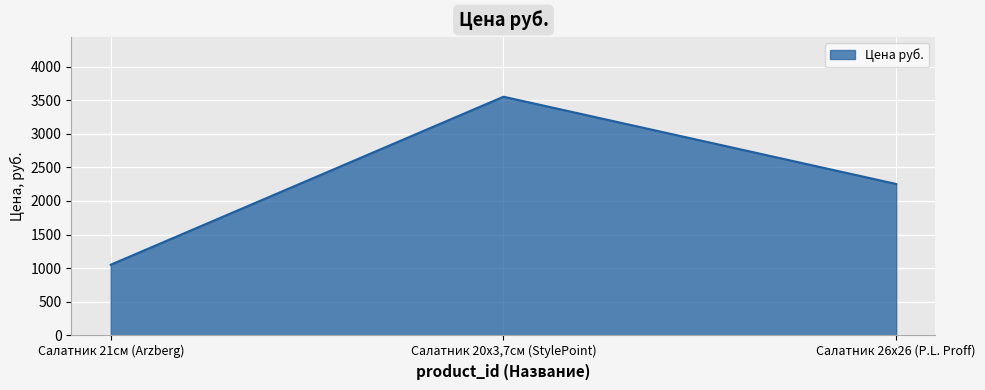

Where is the data nearest to the value 2301?

Салатник 26х26 (P.L. Proff)